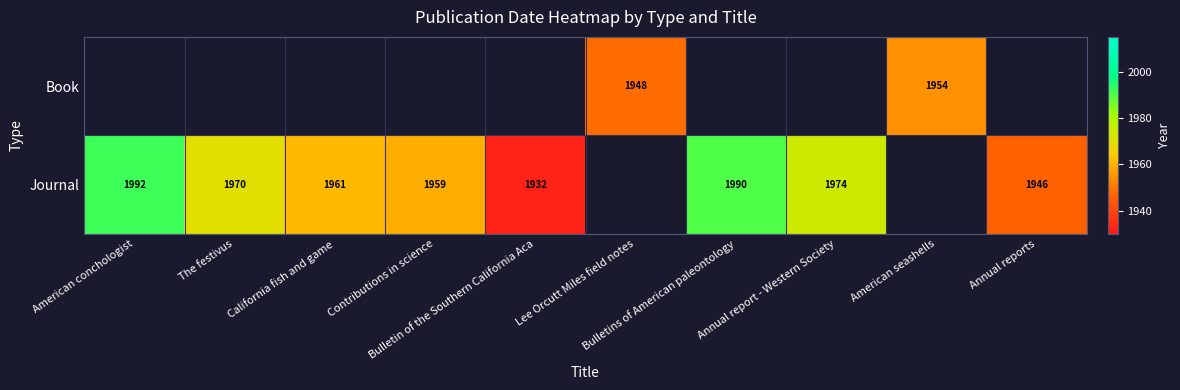

Rank the series by their maximum value, from lowest to highest.

Book, Journal